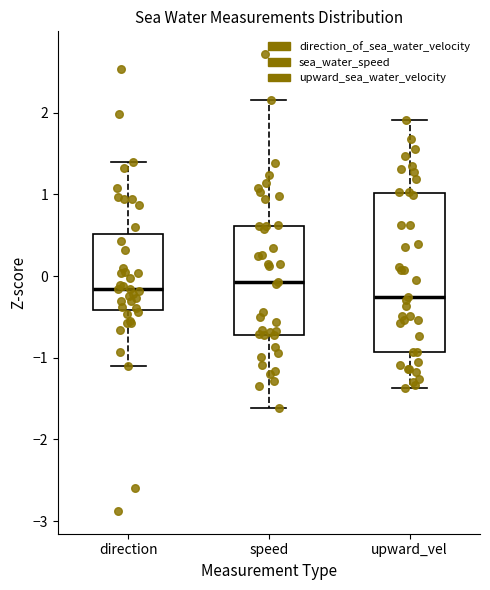

Reading left to right, read every box against the y-axis: the position of its median line, the range the box covers, and the ends of its whiskers. The values are not printed on the chart, so give them approximately, as read against the axis.

direction: median -0.2, box -0.4 to 0.5, whiskers -1.1 to 1.4
speed: median -0.1, box -0.7 to 0.6, whiskers -1.6 to 2.2
upward_vel: median -0.3, box -0.9 to 1.0, whiskers -1.4 to 1.9